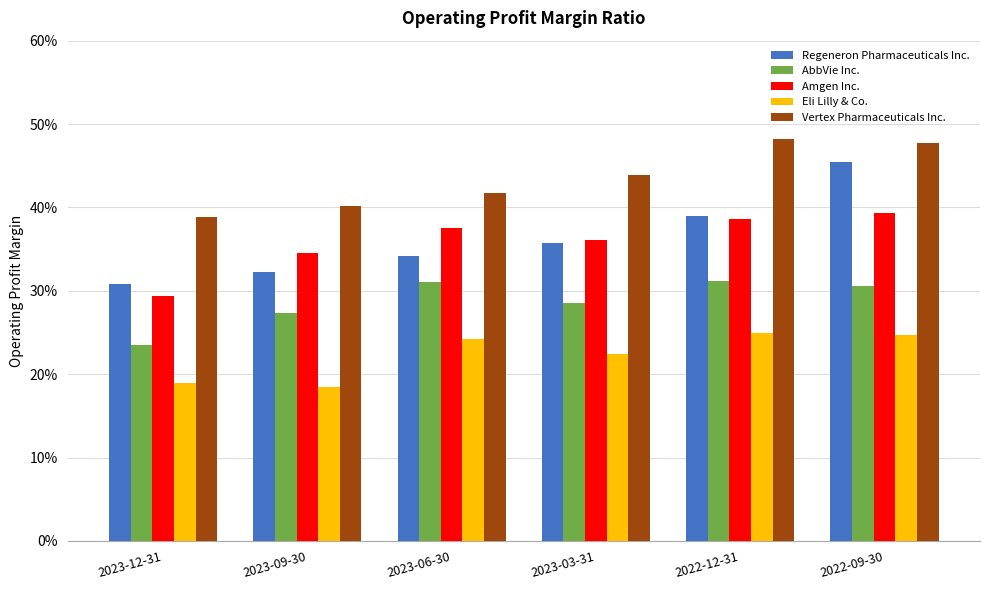

Which series has the largest total across all categories?

Vertex Pharmaceuticals Inc.